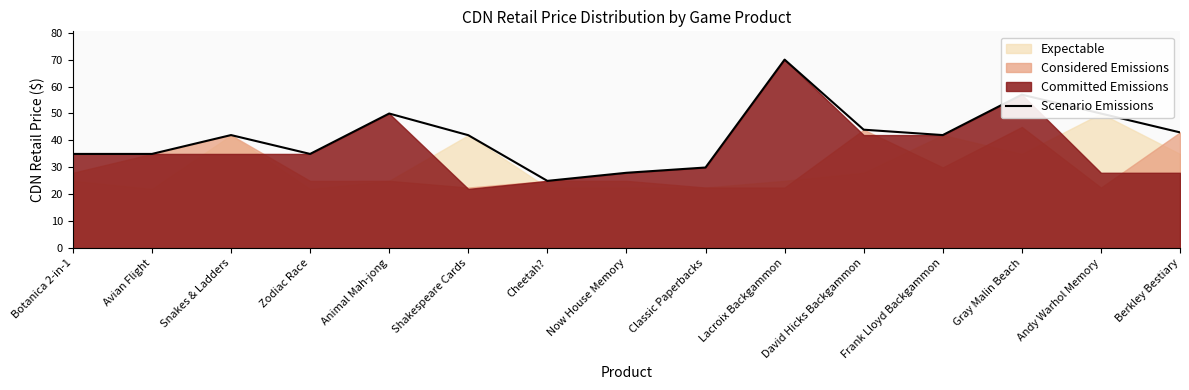

True or false: there are more than 0 points higher than both neighbors.

True